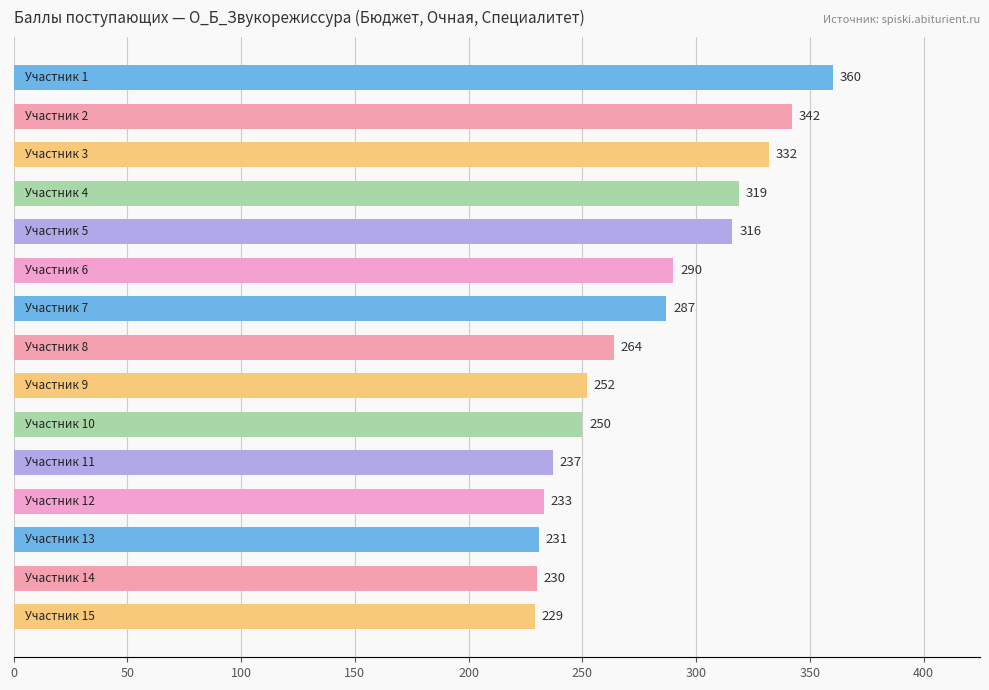

What is the smallest value displayed?

229